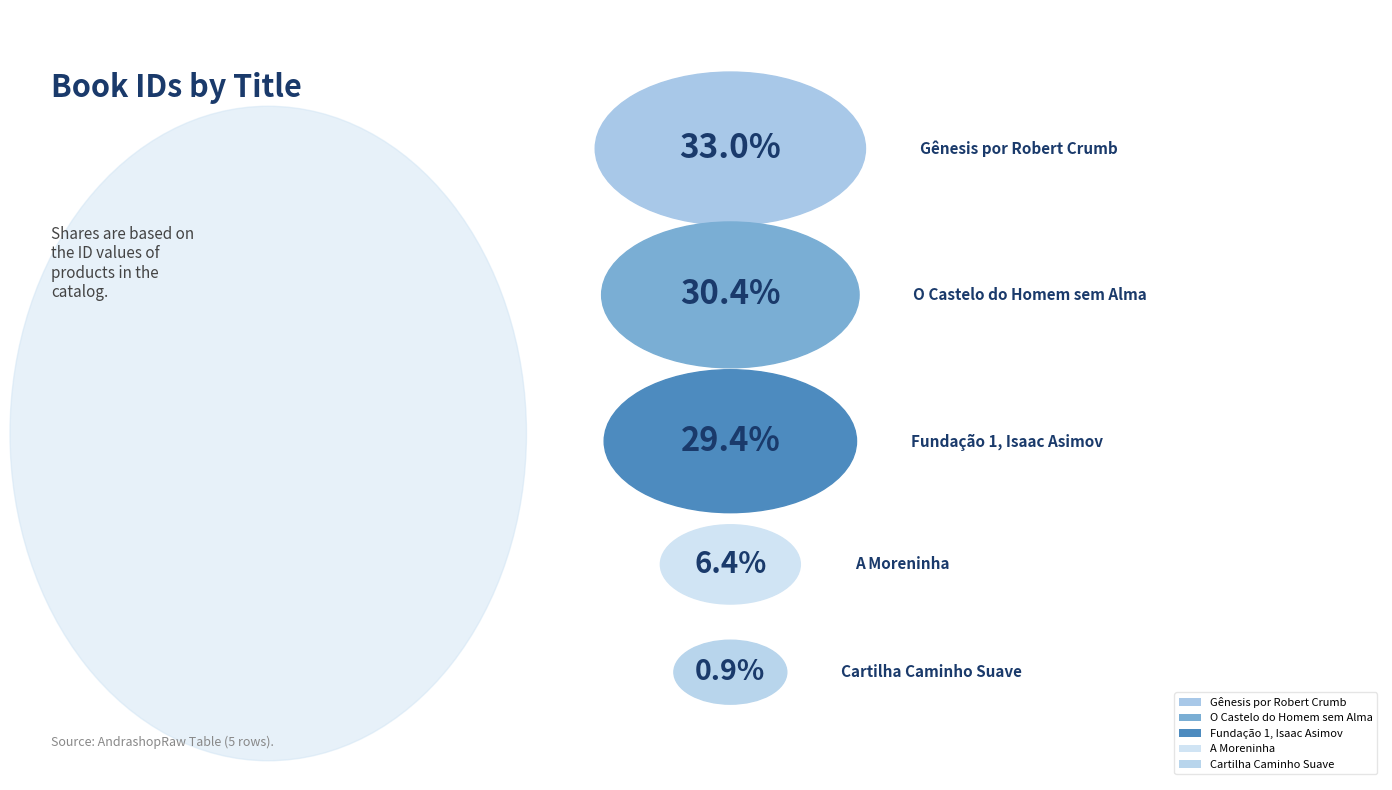

Combined, do Cartilha Caminho Suave and Fundação 1, Isaac Asimov account for over 50%?

No